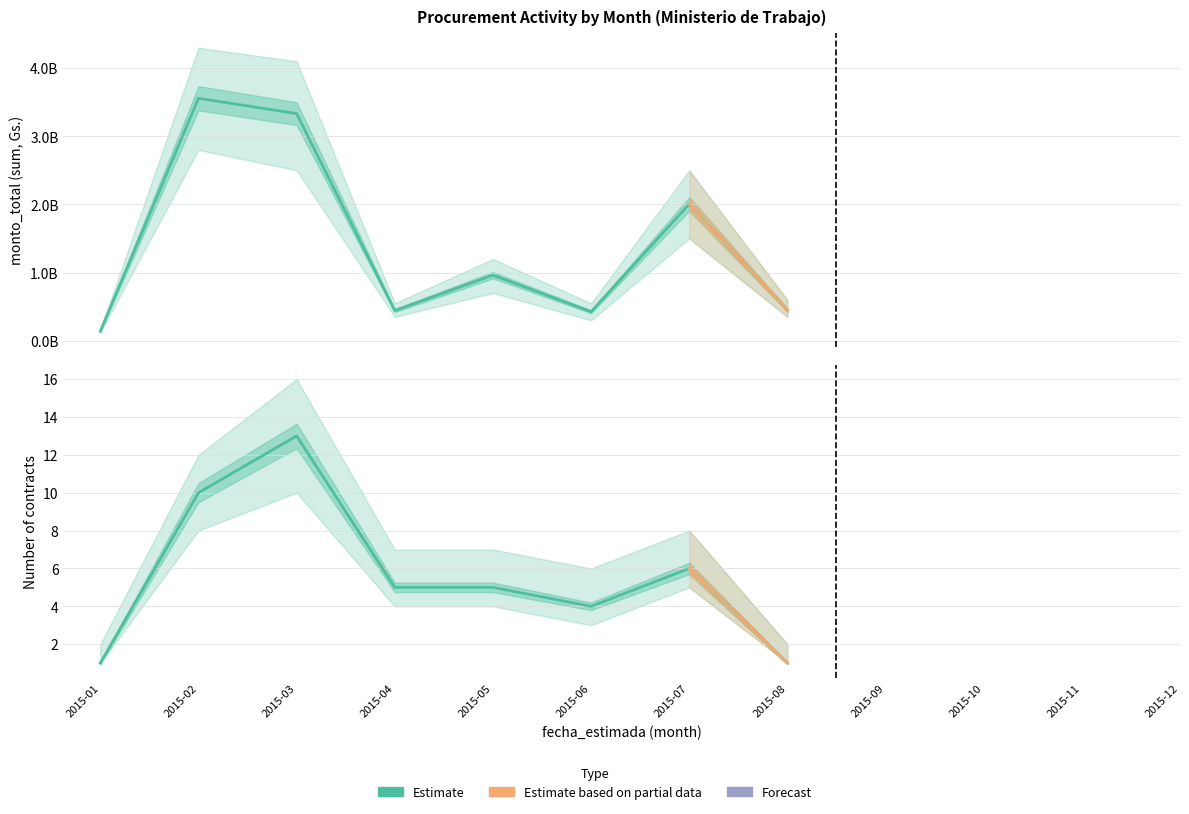

Where is the first local minimum for monto_total_low?

2015-04